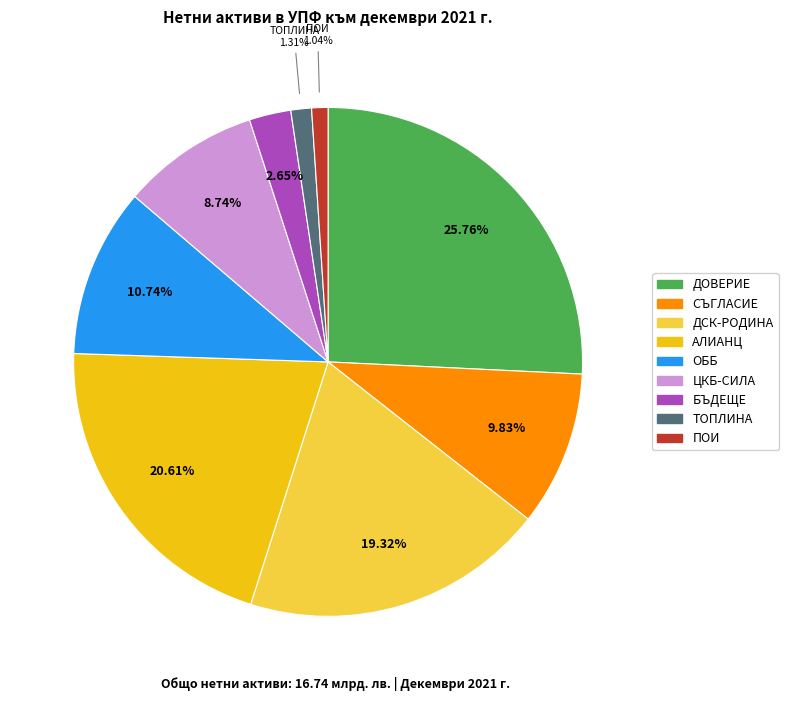

Is there any slice that represents more than half of the pie?

No